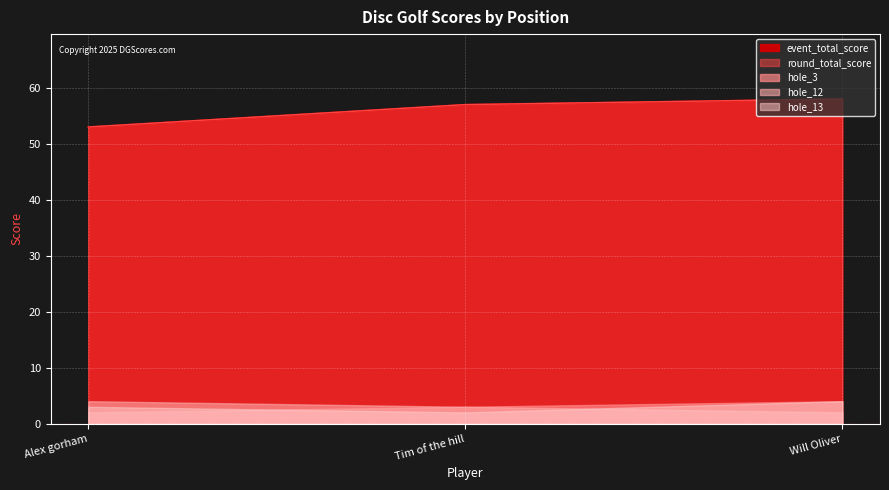

Read the round_total_score value at Will Oliver.

58